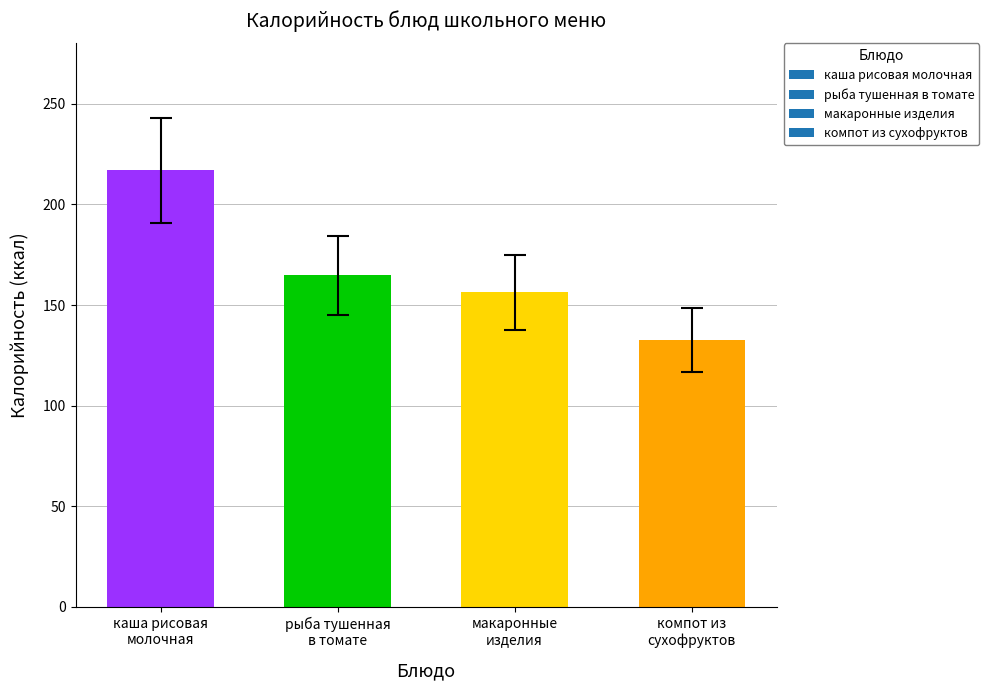

What is the maximum value shown in the chart?

217.0